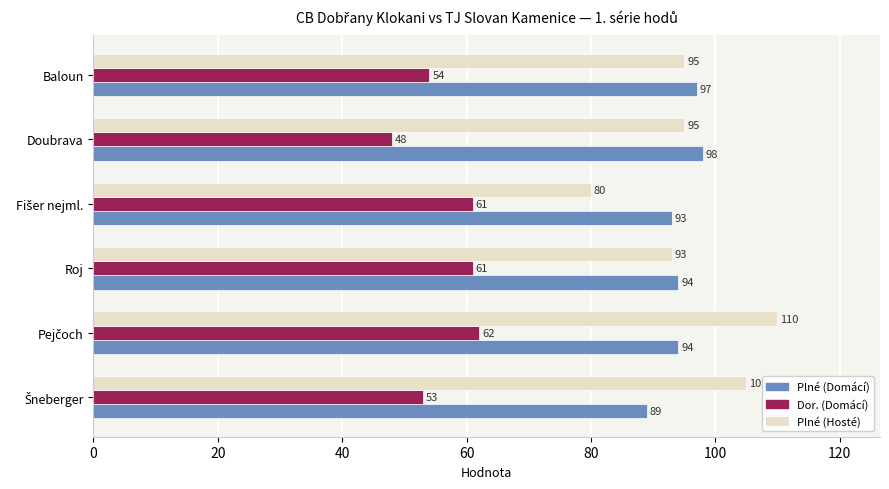

What is the sum of all Plné (Hosté) values?

578